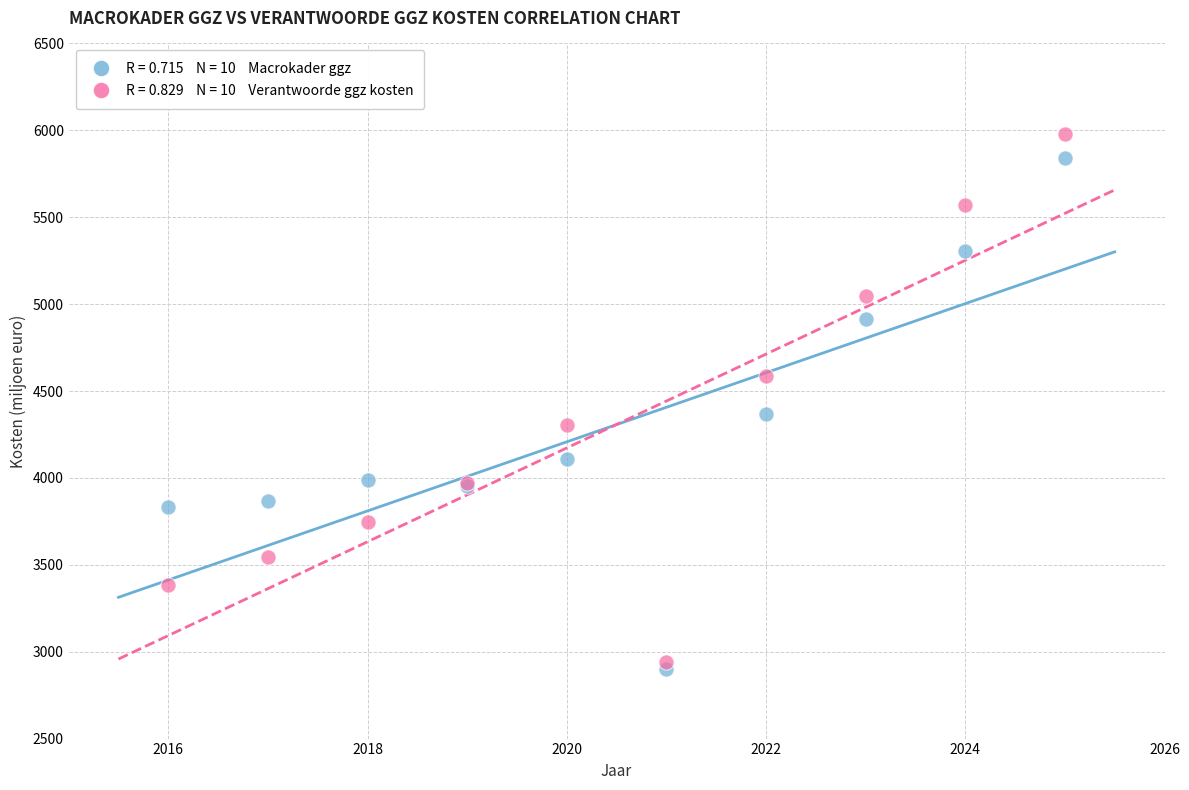

Across all series, what Y value is closest to 4440?

4366